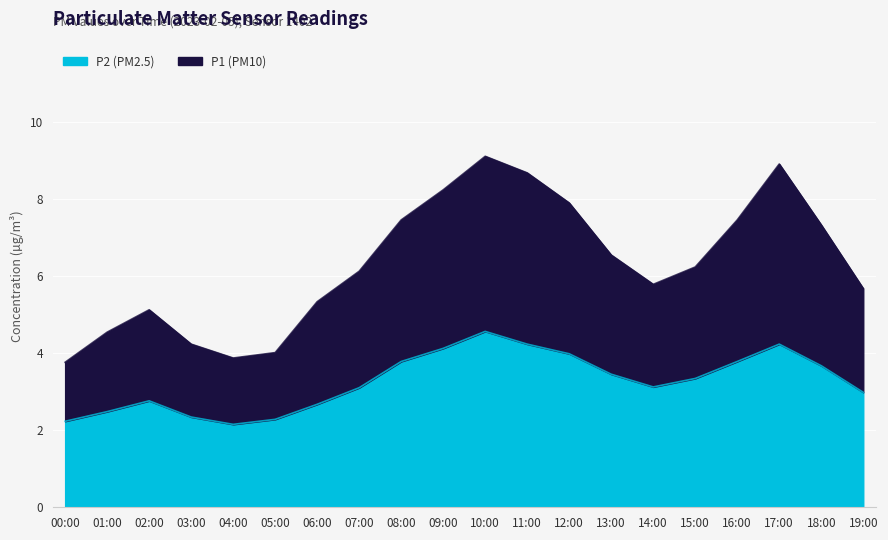

At which label does P1 first exceed 6?

07:00